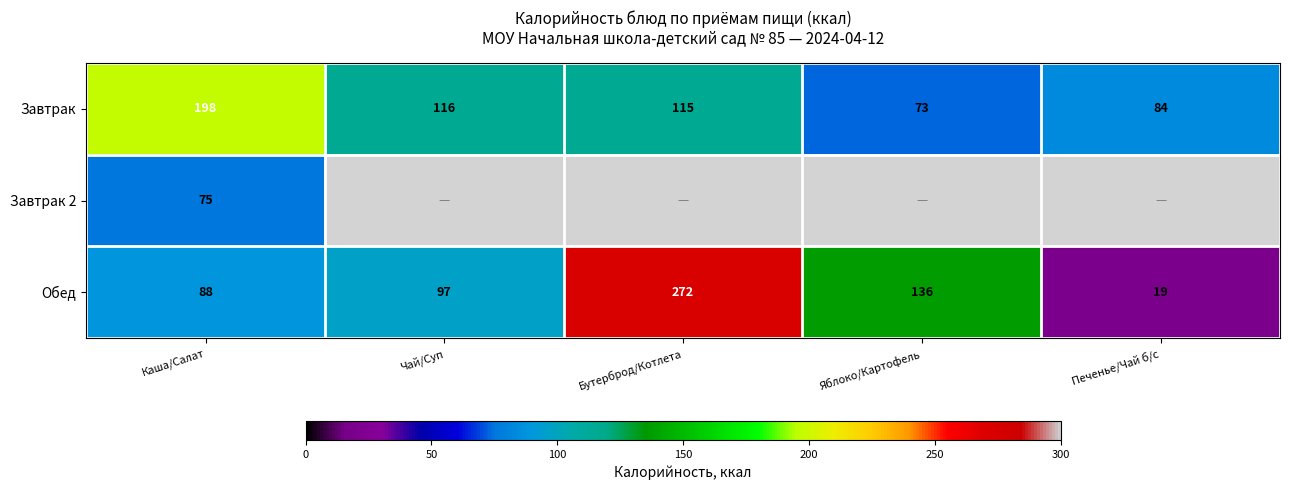

How many data points in Обед are less than 97?

2